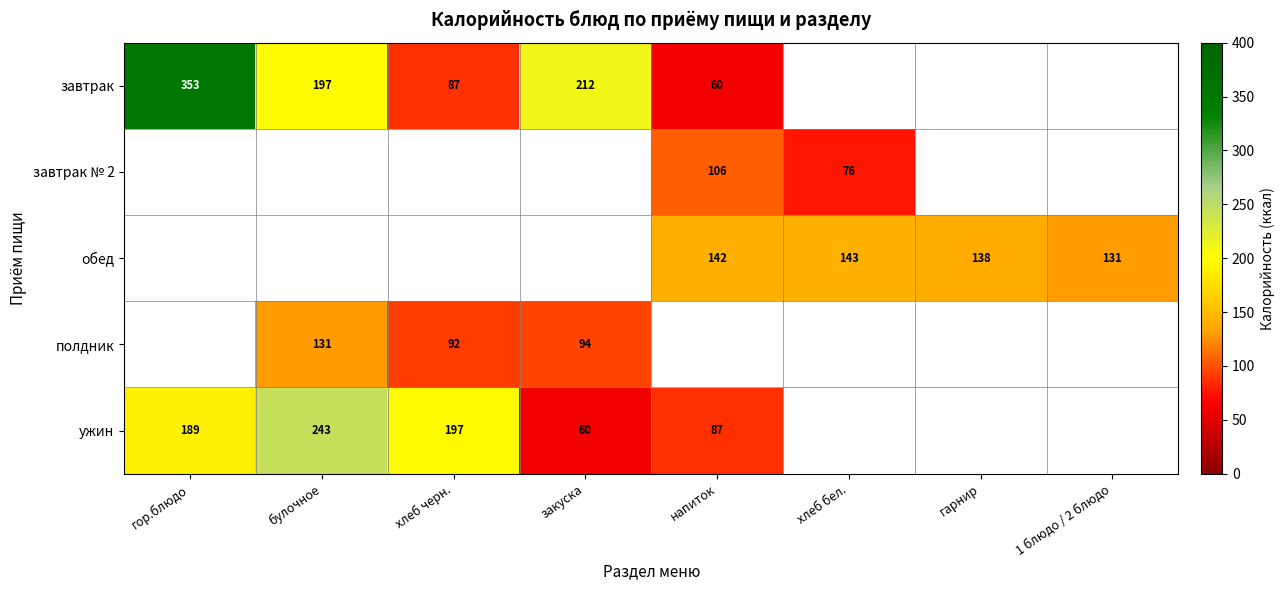

The полдник series shows 92 at хлеб черн.. True or false?

True